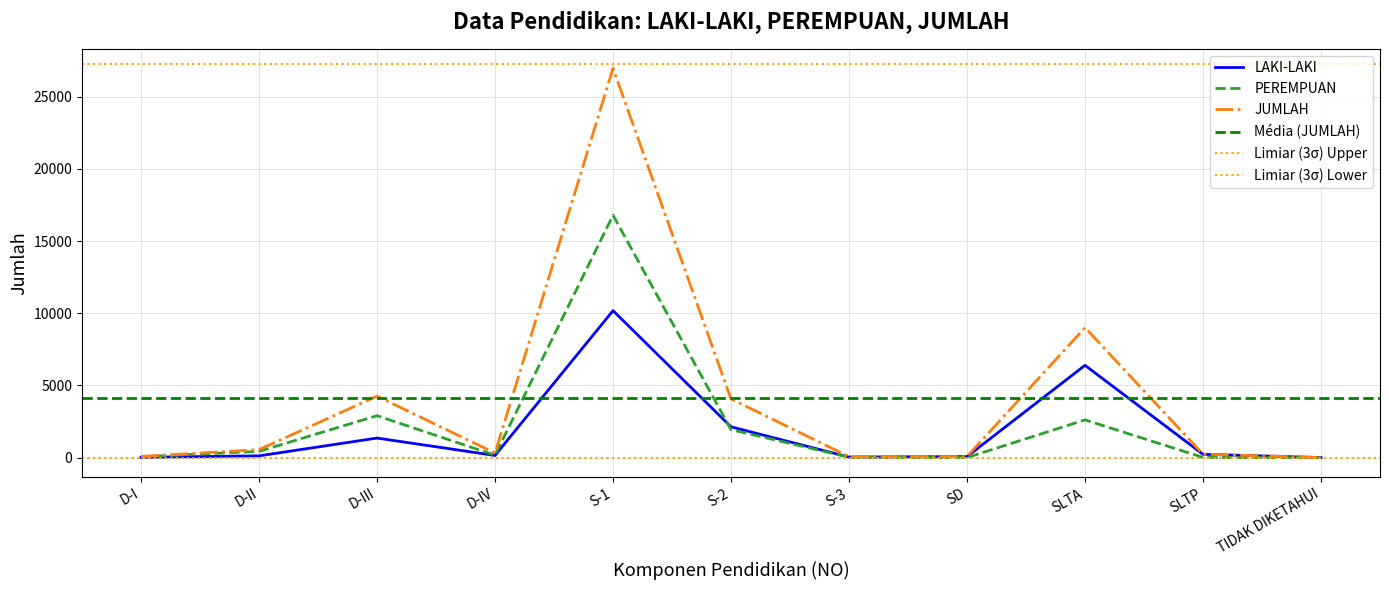

Rank the series by their average value, from lowest to highest.

LAKI-LAKI, PEREMPUAN, JUMLAH